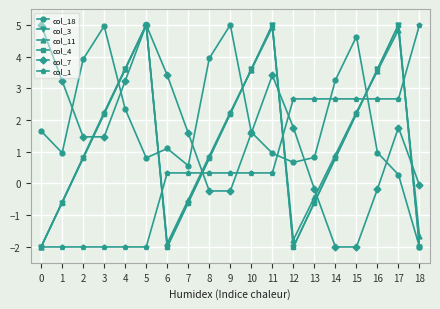

Which category has the highest value in the col_1 series?

18